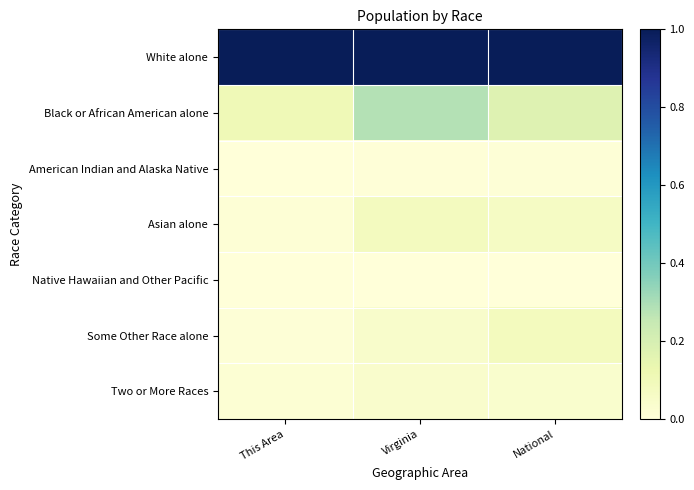

List the series in order of their peak value, lowest first.

Native Hawaiian and Other Pacific, American Indian and Alaska Native, Two or More Races, Asian alone, Some Other Race alone, Black or African American alone, White alone